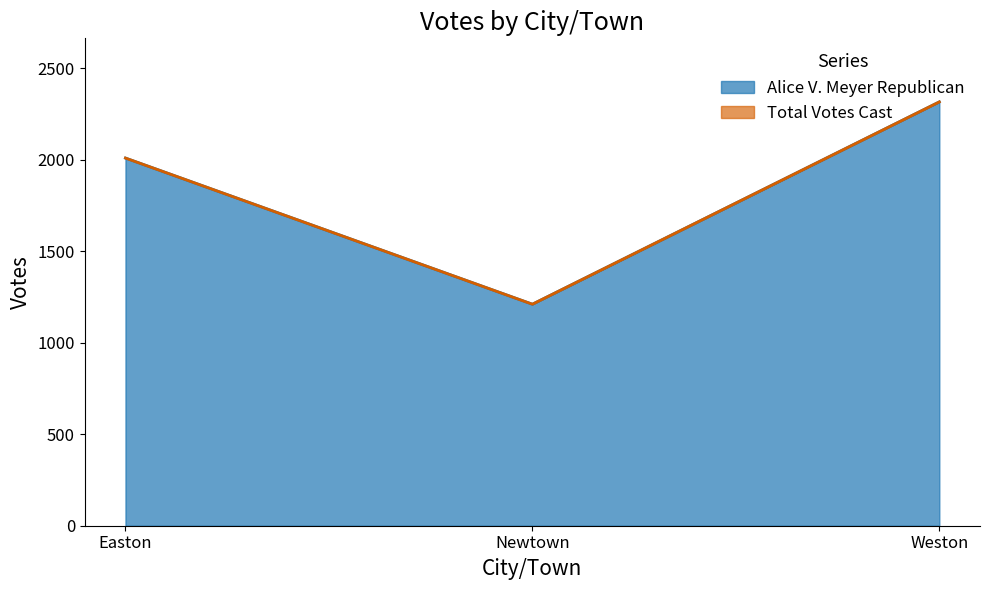

What is the average value of the Alice V. Meyer Republican series?

1846